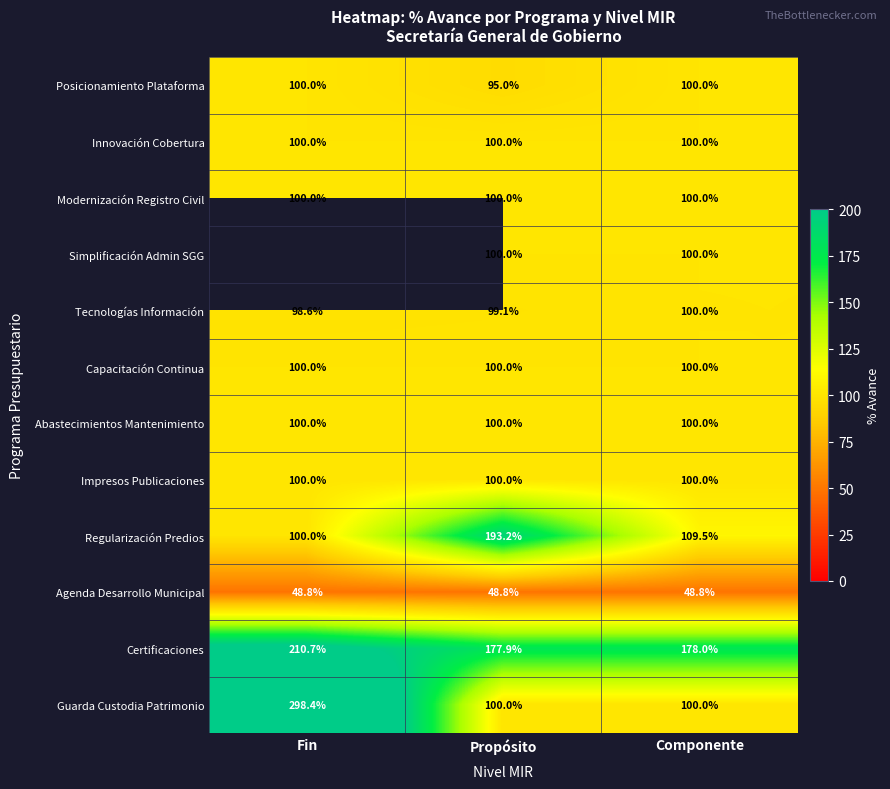

The value of Guarda Custodia Patrimonio at Propósito is 100.0. True or false?

True